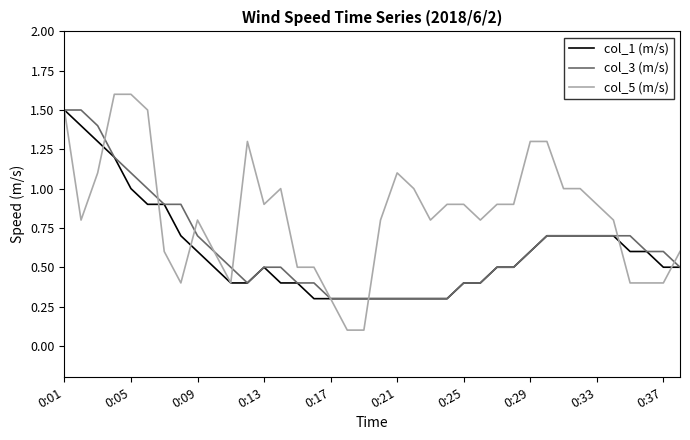

Which series has the largest range (max minus min)?

col_5 (m/s)